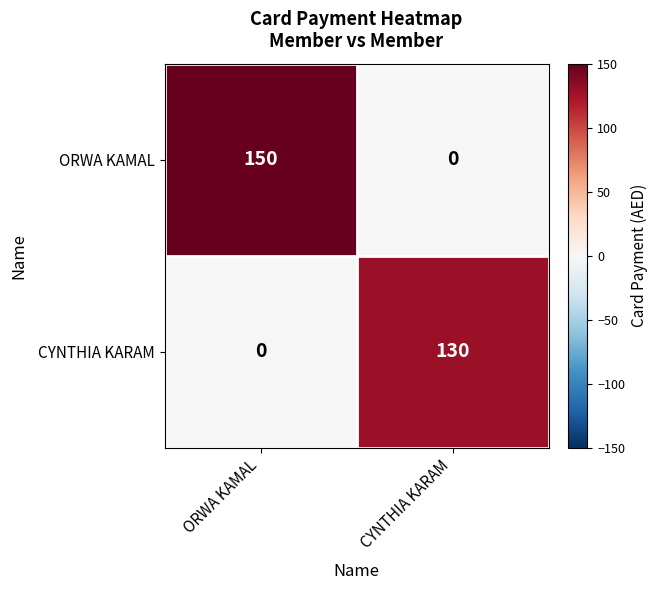

What is the maximum value shown in the chart?

150